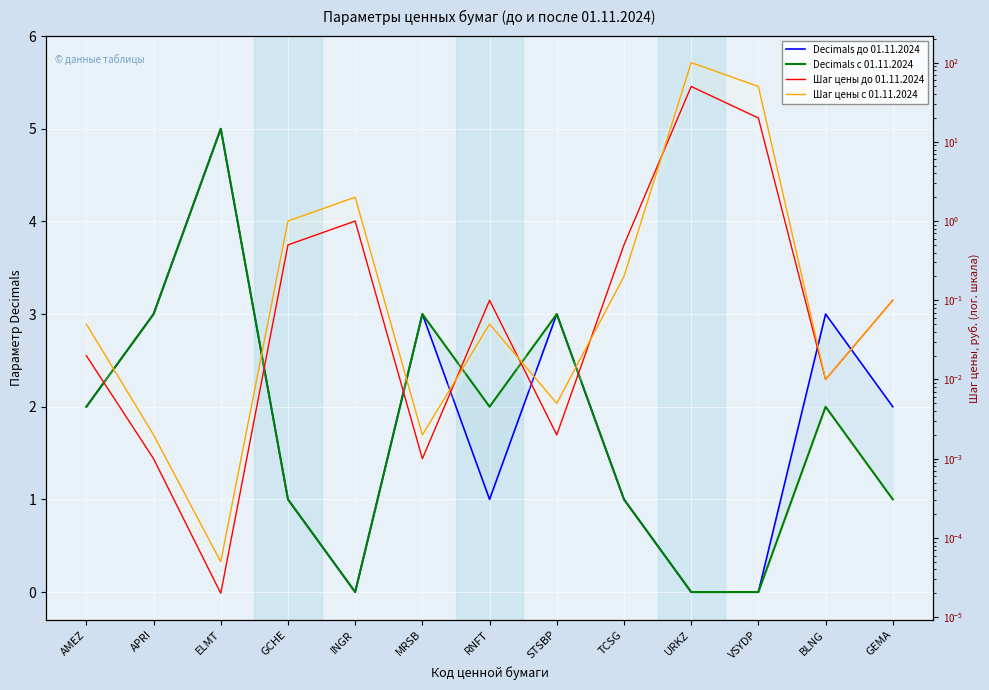

True or false: Decimals до 01.11.2024 has more than 0 points higher than both neighbors.

True